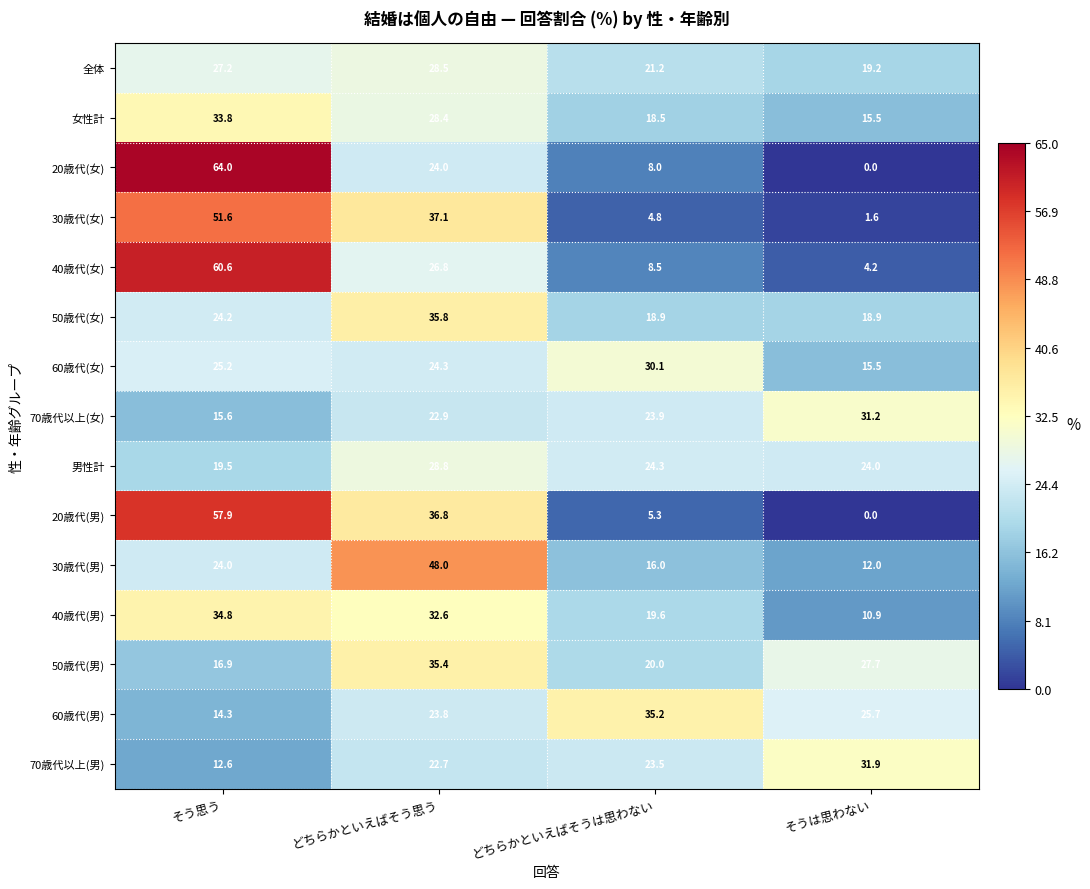

Count the number of categories in the chart.

4